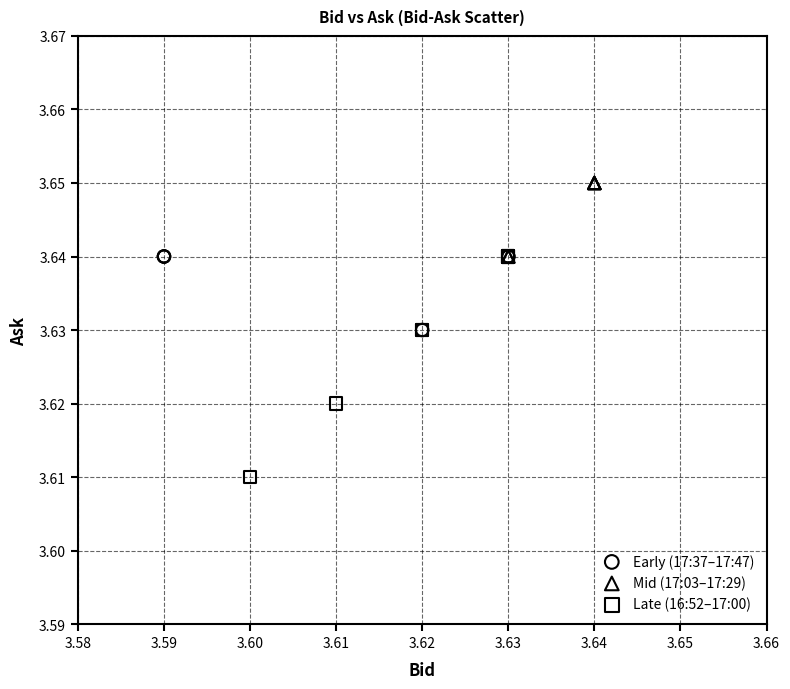

Which series reaches the maximum Y coordinate?

Mid (17:03–17:29)